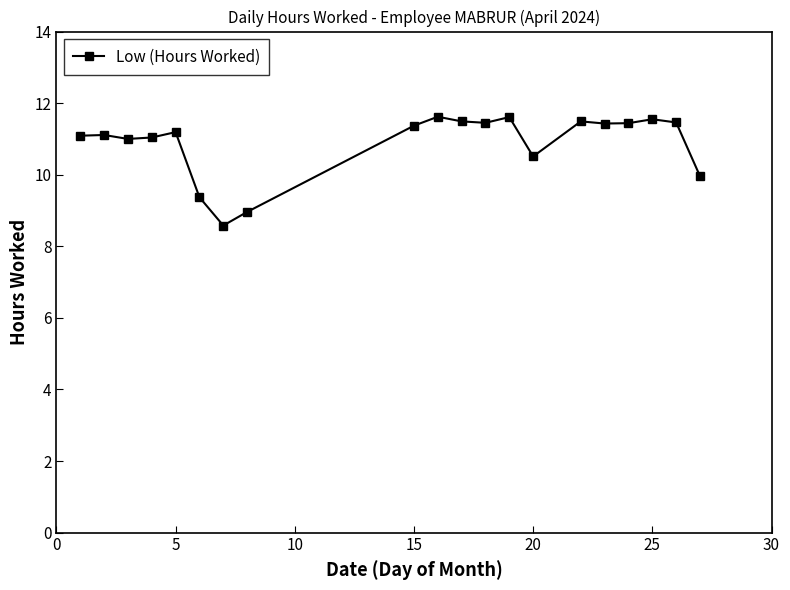

What is the sum of all values?

217.7